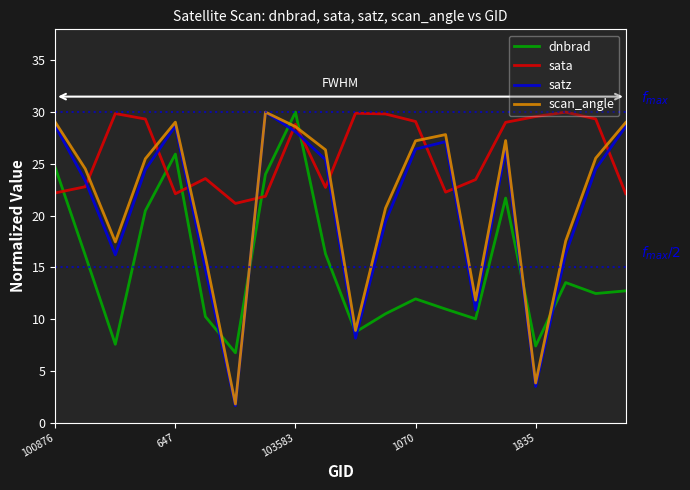

What is the average value of the scan_angle series?

21.4